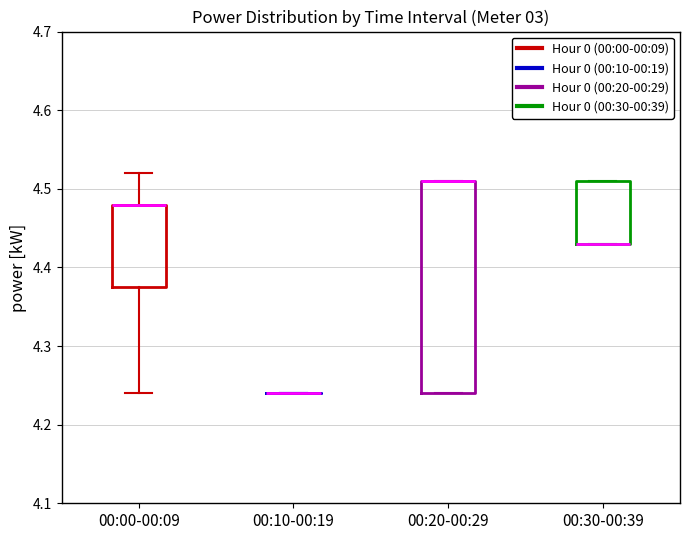

Reading left to right, read every box against the y-axis: the position of its median line, the range the box covers, and the ends of its whiskers. The values are not printed on the chart, so give them approximately, as read against the axis.

00:00-00:09: median 4.48 (drawn on the box's upper edge), box 4.38 to 4.48, whiskers 4.24 to 4.52
00:10-00:19: box collapsed to a line at 4.24, whiskers 4.24 to 4.24
00:20-00:29: median 4.51 (drawn on the box's upper edge), box 4.24 to 4.51, whiskers 4.24 to 4.51
00:30-00:39: median 4.43 (drawn on the box's lower edge), box 4.43 to 4.51, whiskers 4.43 to 4.51